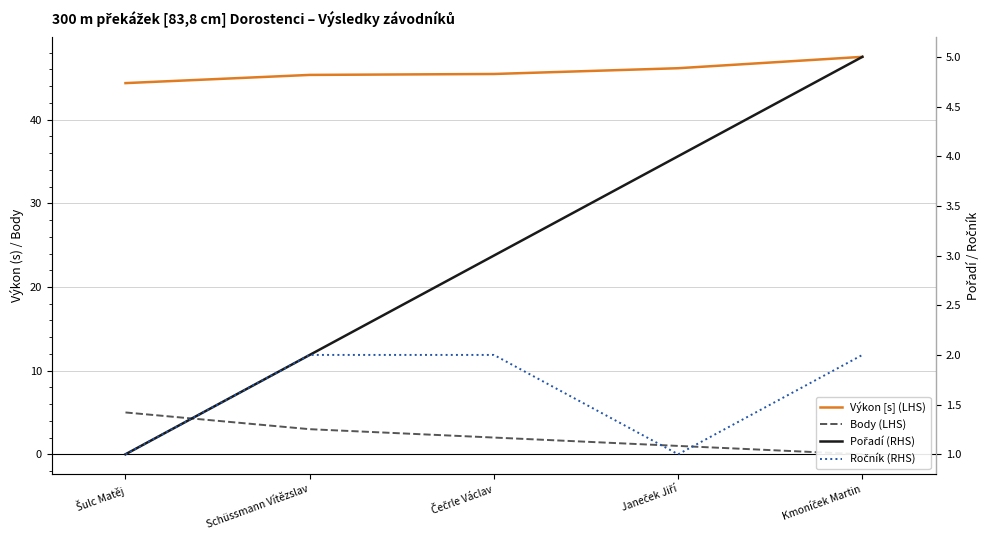

How many Pořadí (RHS) values are between 2 and 4?

3